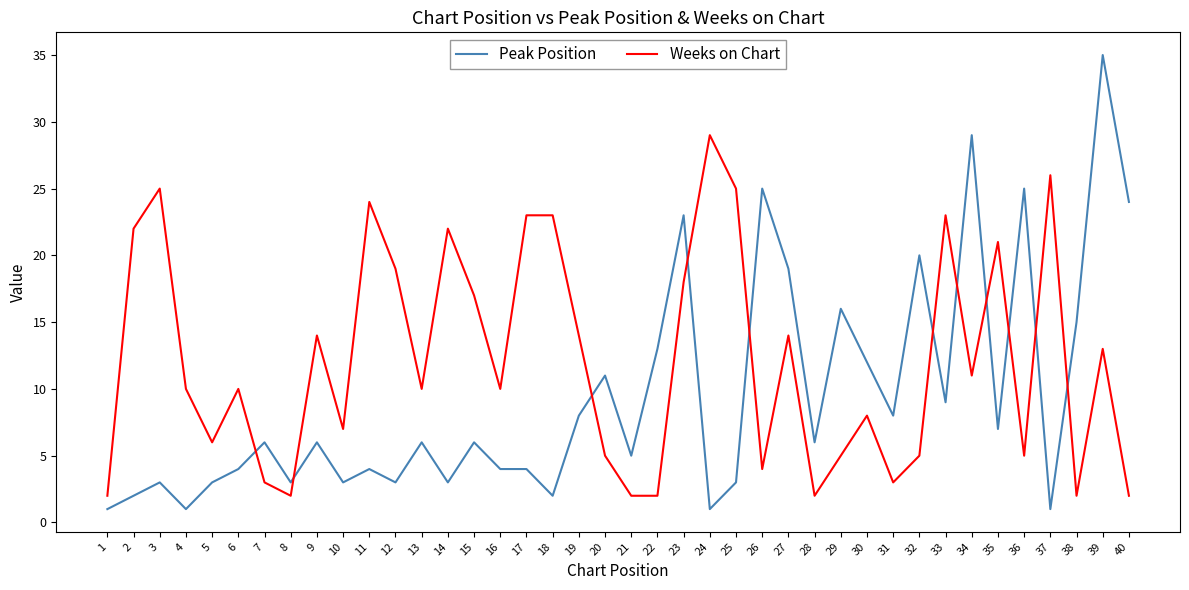

At 14, list the series in order from smallest to largest.

Peak Position, Weeks on Chart